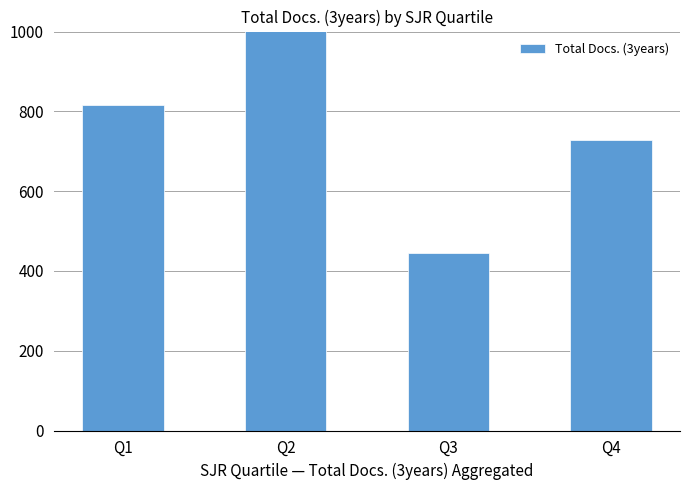

Which category has the highest value across all series?

Q2